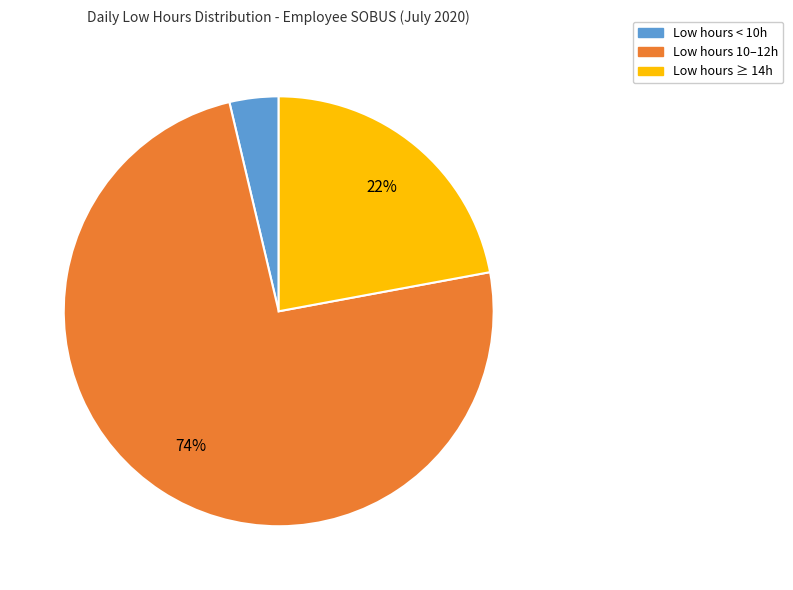

Is there any slice that represents more than half of the pie?

Yes